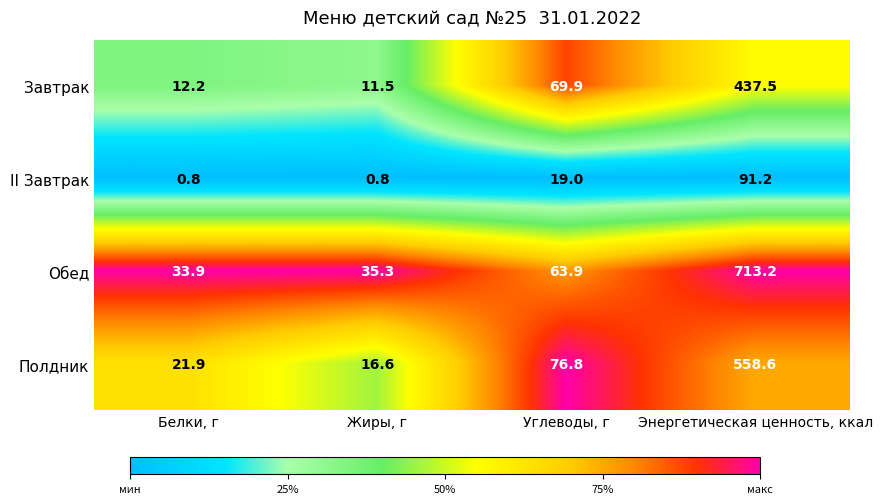

Rank the series by their maximum value, from lowest to highest.

II Завтрак, Завтрак, Полдник, Обед